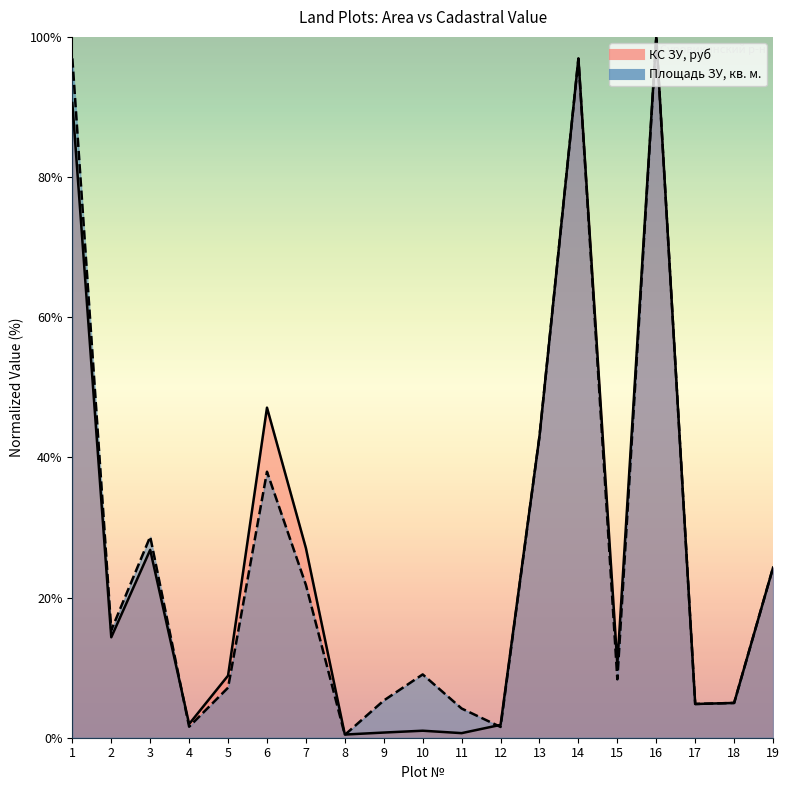

Reading left to right, transcribe all the data shown in this chart.

Площадь ЗУ, кв. м.: 1=96.9	2=15.3	3=28.7	4=1.6	5=7.1	6=38.0	7=21.8	8=0.4	9=5.3	10=9.0	11=4.2	12=1.5	13=43.0	14=96.9	15=8.3	16=100.0	17=4.8	18=5.0	19=24.3
КС ЗУ, руб: 1=90.6	2=14.3	3=26.8	4=1.9	5=8.9	6=47.1	7=27.1	8=0.5	9=0.7	10=1.0	11=0.7	12=1.8	13=43.0	14=96.9	15=10.5	16=100.0	17=4.8	18=5.0	19=24.3